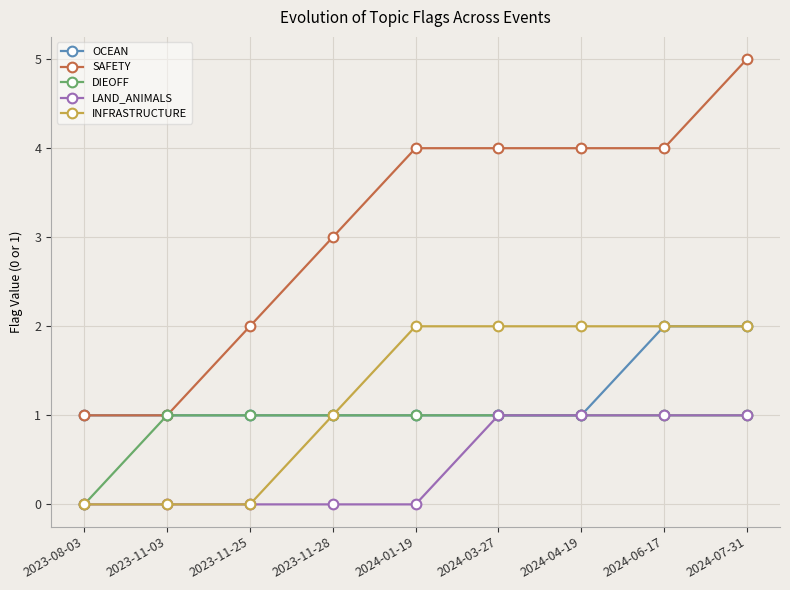

The value of DIEOFF at 2023-11-03 is 1. True or false?

True